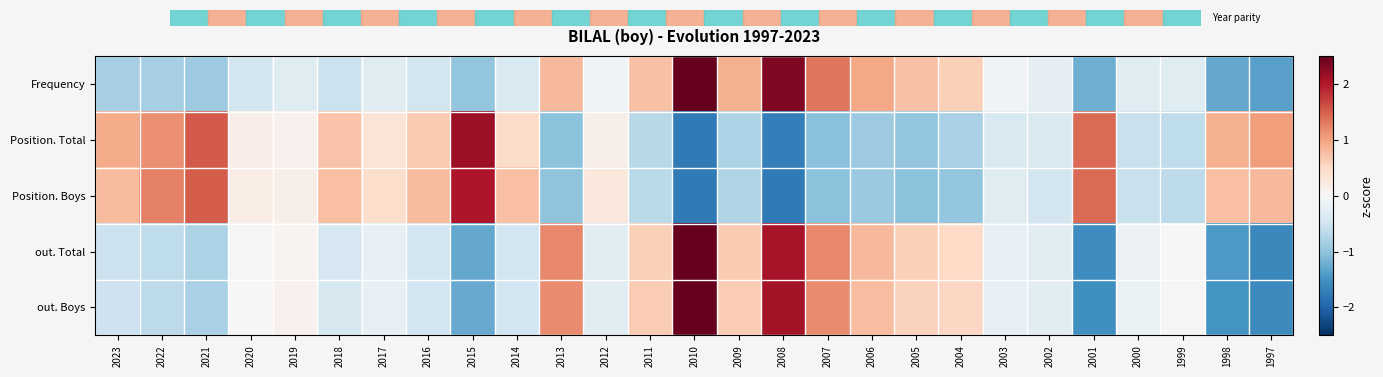

Reading right to left, what are all the values shown in this chart?

Frequency: 1997=-1.4	1998=-1.3	1999=-0.3	2000=-0.3	2001=-1.2	2002=-0.2	2003=-0.1	2004=0.6	2005=0.7	2006=1.0	2007=1.3	2008=2.3	2009=0.9	2010=2.5	2011=0.7	2012=-0.1	2013=0.8	2014=-0.4	2015=-1.0	2016=-0.5	2017=-0.3	2018=-0.5	2019=-0.3	2020=-0.5	2021=-0.9	2022=-0.8	2023=-0.8
Position. Total: 1997=1.1	1998=0.9	1999=-0.6	2000=-0.6	2001=1.4	2002=-0.4	2003=-0.4	2004=-0.8	2005=-1.0	2006=-0.9	2007=-1.0	2008=-1.7	2009=-0.8	2010=-1.8	2011=-0.7	2012=0.1	2013=-1.0	2014=0.5	2015=2.1	2016=0.7	2017=0.3	2018=0.7	2019=0.1	2020=0.2	2021=1.5	2022=1.1	2023=0.9
Position. Boys: 1997=0.8	1998=0.7	1999=-0.6	2000=-0.6	2001=1.4	2002=-0.5	2003=-0.3	2004=-1.0	2005=-1.0	2006=-0.9	2007=-1.0	2008=-1.8	2009=-0.7	2010=-1.8	2011=-0.7	2012=0.3	2013=-1.0	2014=0.7	2015=2.0	2016=0.8	2017=0.4	2018=0.7	2019=0.1	2020=0.2	2021=1.5	2022=1.3	2023=0.8
out. Total: 1997=-1.6	1998=-1.4	1999=0.0	2000=-0.2	2001=-1.5	2002=-0.3	2003=-0.2	2004=0.5	2005=0.6	2006=0.8	2007=1.2	2008=2.1	2009=0.7	2010=2.6	2011=0.6	2012=-0.3	2013=1.2	2014=-0.5	2015=-1.3	2016=-0.5	2017=-0.2	2018=-0.4	2019=0.1	2020=-0.0	2021=-0.8	2022=-0.6	2023=-0.5
out. Boys: 1997=-1.6	1998=-1.5	1999=0.0	2000=-0.2	2001=-1.5	2002=-0.3	2003=-0.2	2004=0.5	2005=0.6	2006=0.8	2007=1.2	2008=2.1	2009=0.6	2010=2.6	2011=0.6	2012=-0.3	2013=1.2	2014=-0.5	2015=-1.3	2016=-0.5	2017=-0.2	2018=-0.4	2019=0.1	2020=-0.0	2021=-0.8	2022=-0.6	2023=-0.5